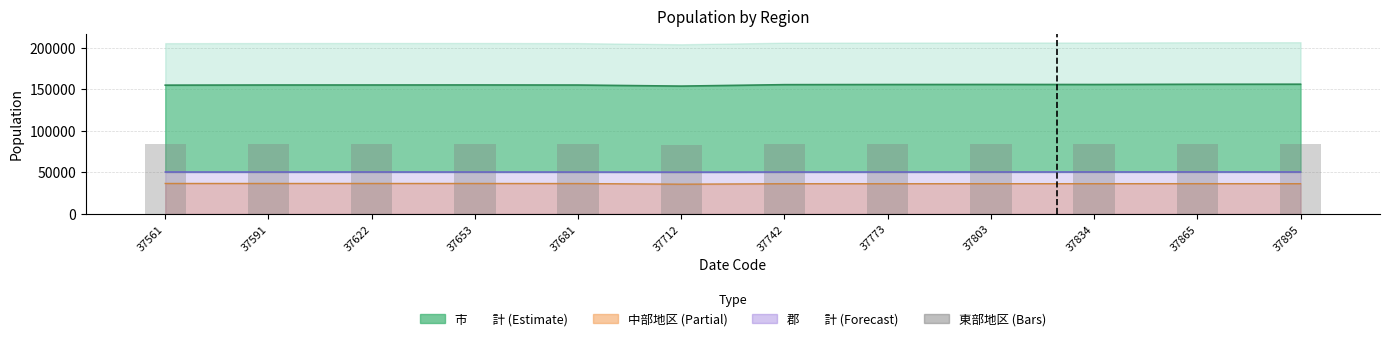

How many values are below 84141?

6